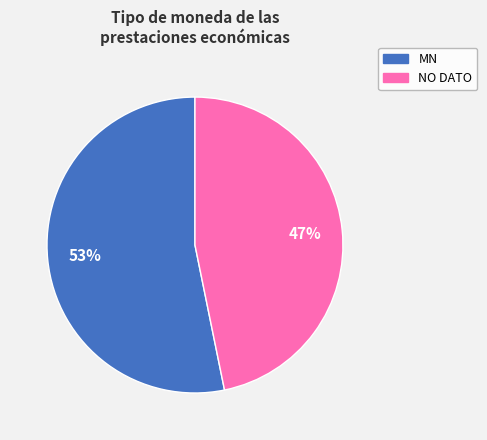

Which slice represents more than half of the pie?

MN